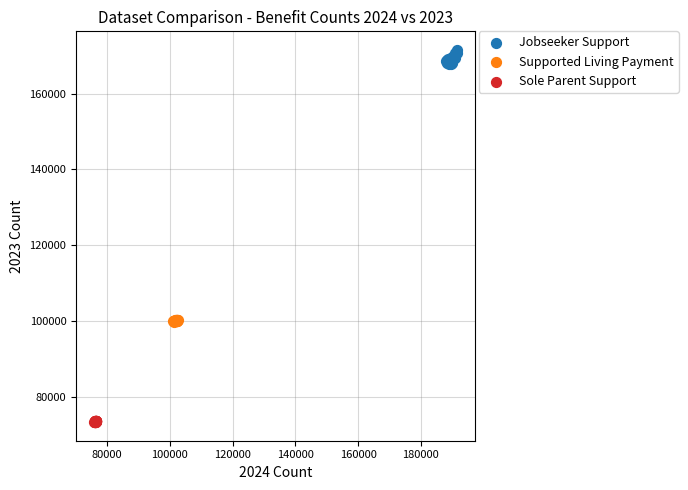

Which series reaches the minimum Y coordinate?

Sole Parent Support